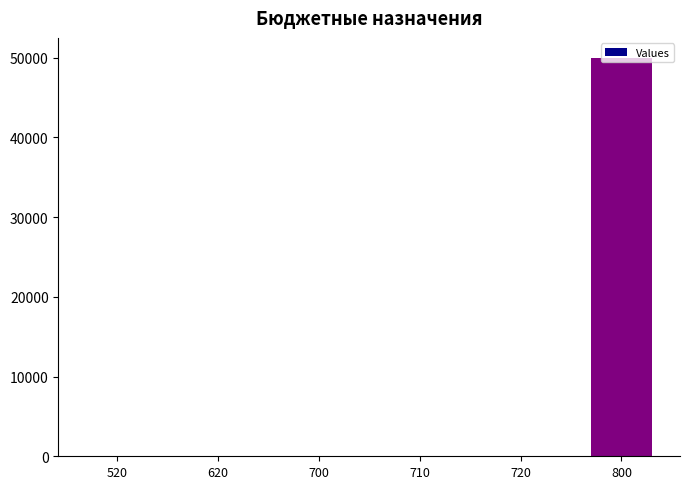

Between 800 and 710, which is larger?

800